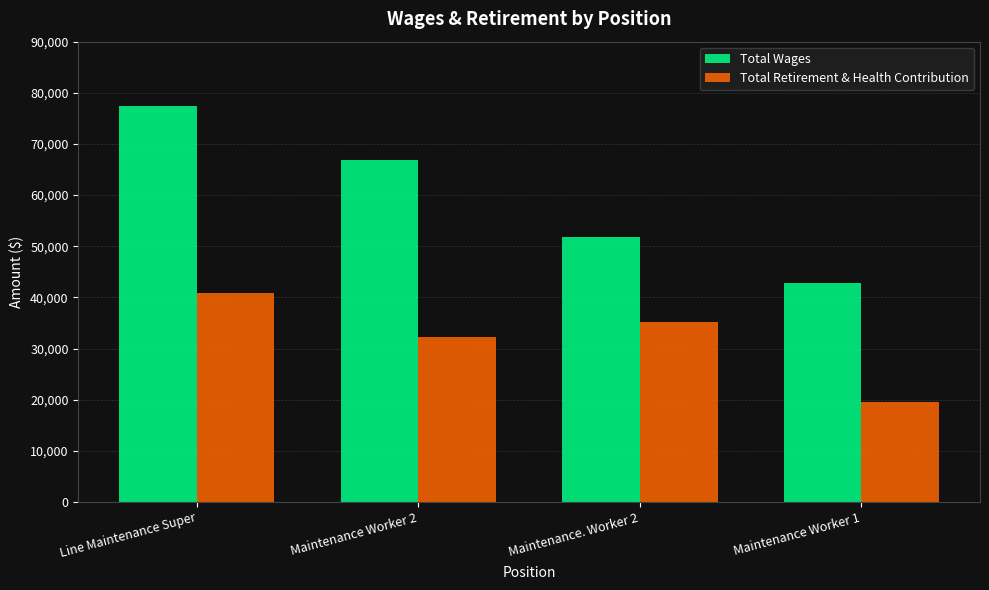

The Total Retirement & Health Contribution series shows 29571 at Maintenance Worker 1. True or false?

False